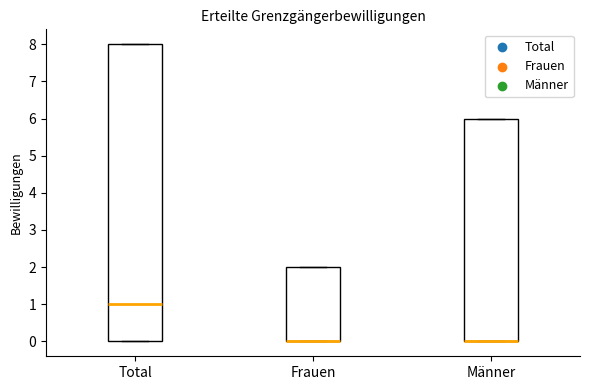

Comparing the boxes themselves (not the whiskers), which one is the tallest?

Total